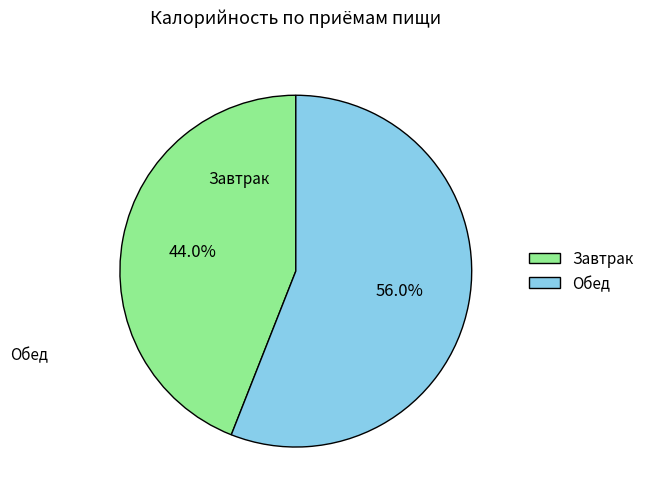

How many segments does this pie chart have?

2